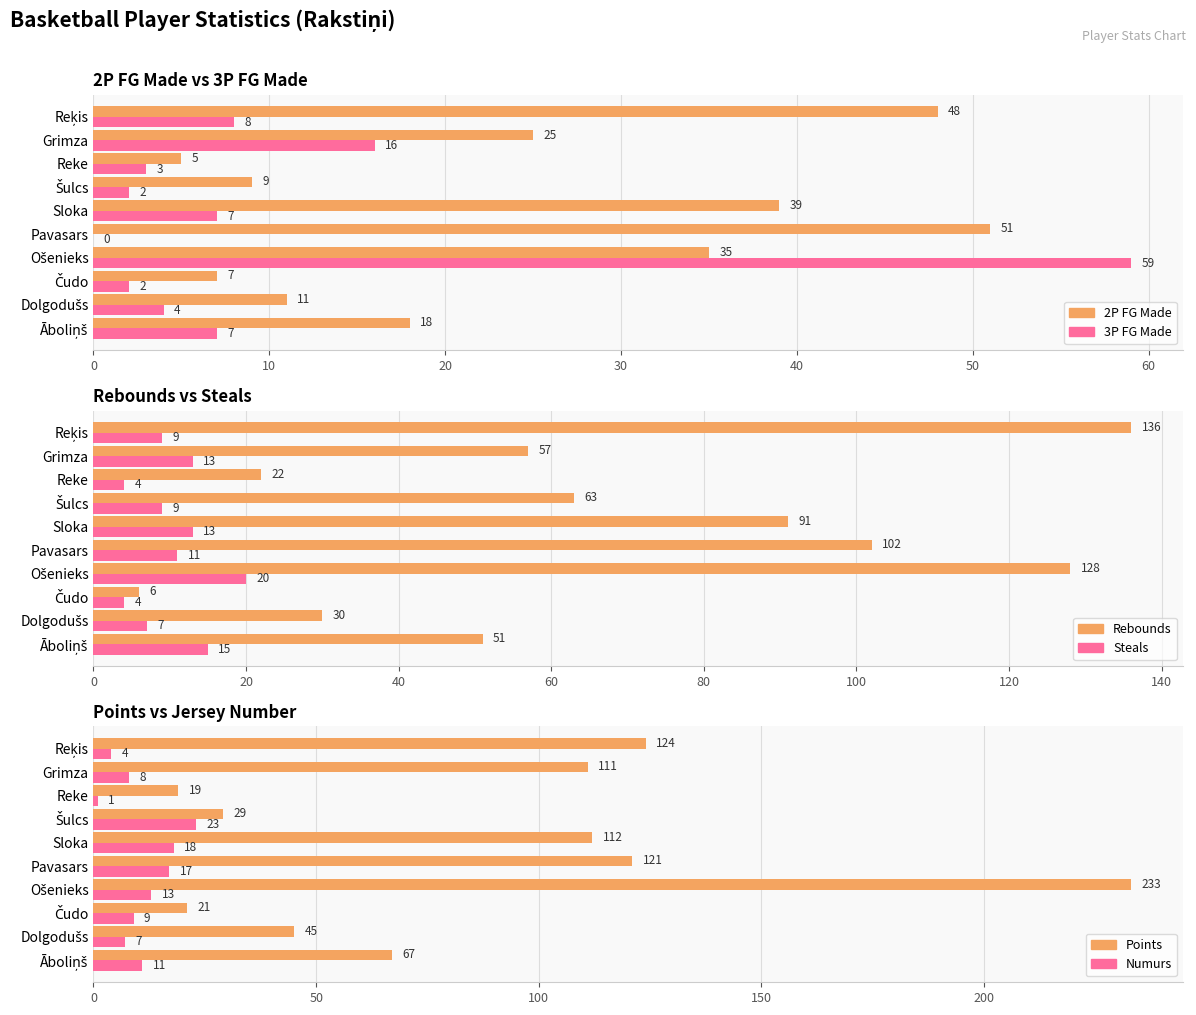

At Ošenieks, list the series in order from smallest to largest.

Numurs, Steals, 2P FG Made, 3P FG Made, Rebounds, Points